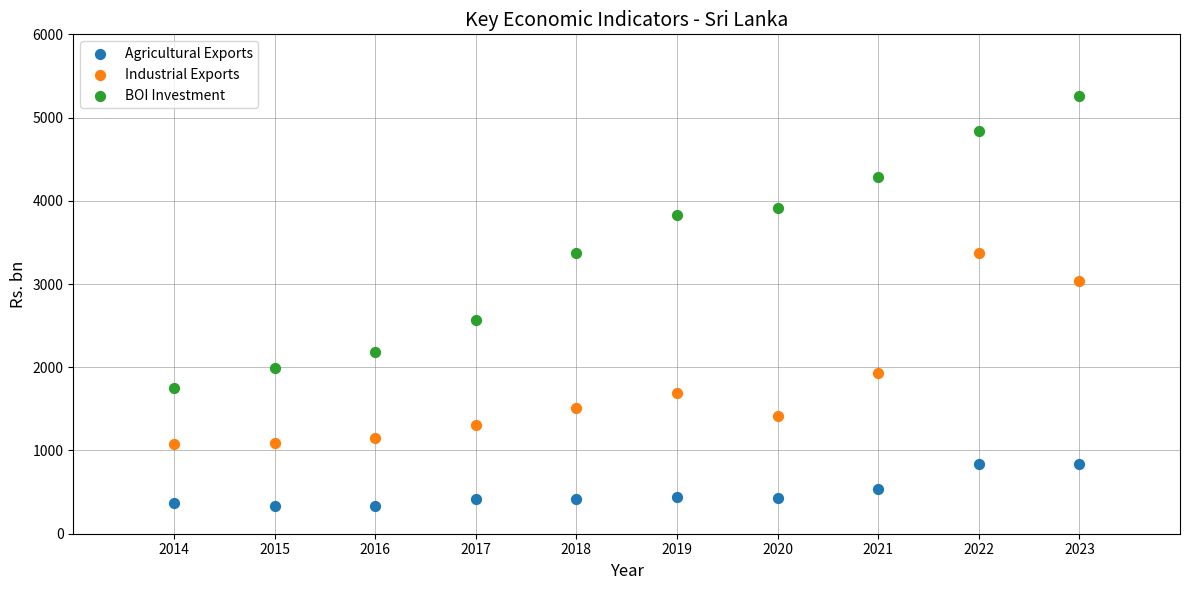

Which series contains the lowest Y value?

Agricultural Exports